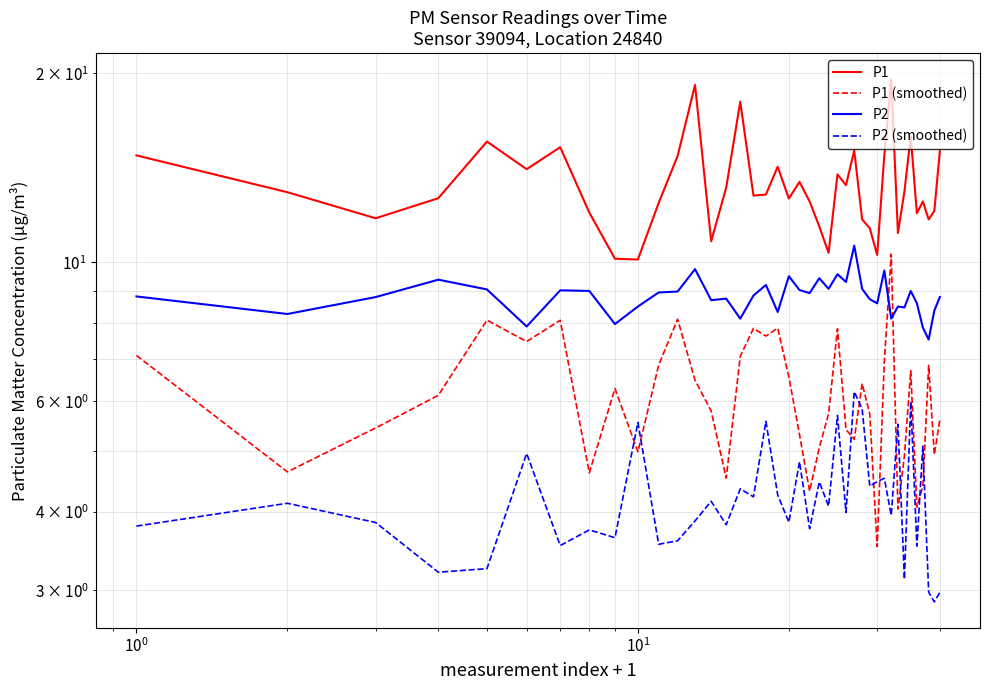

What is the average value of the P2 (smoothed) series?

4.2